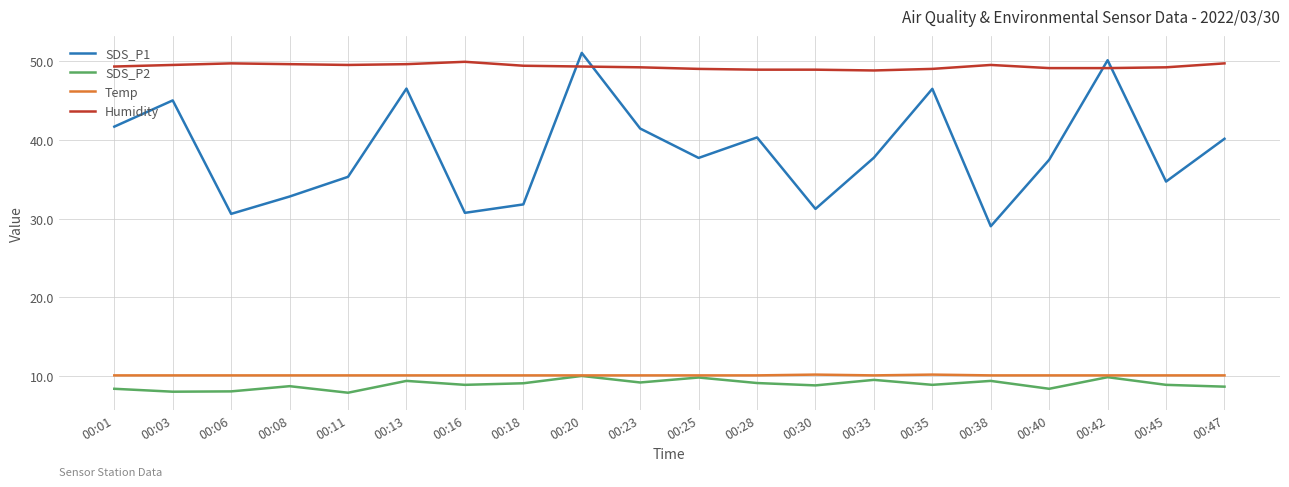

What are all the series names shown in the legend?

SDS_P1, SDS_P2, Temp, Humidity